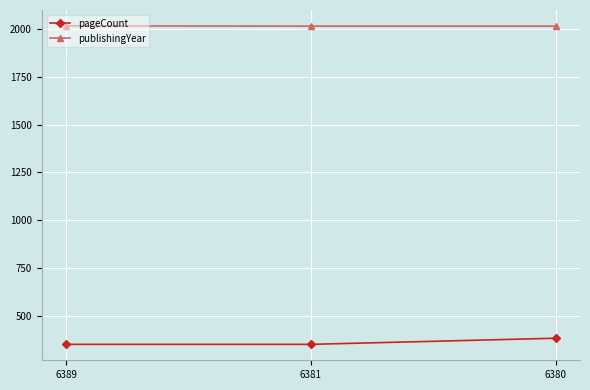

What is the value of the publishingYear point at the 3rd from the left?

2014